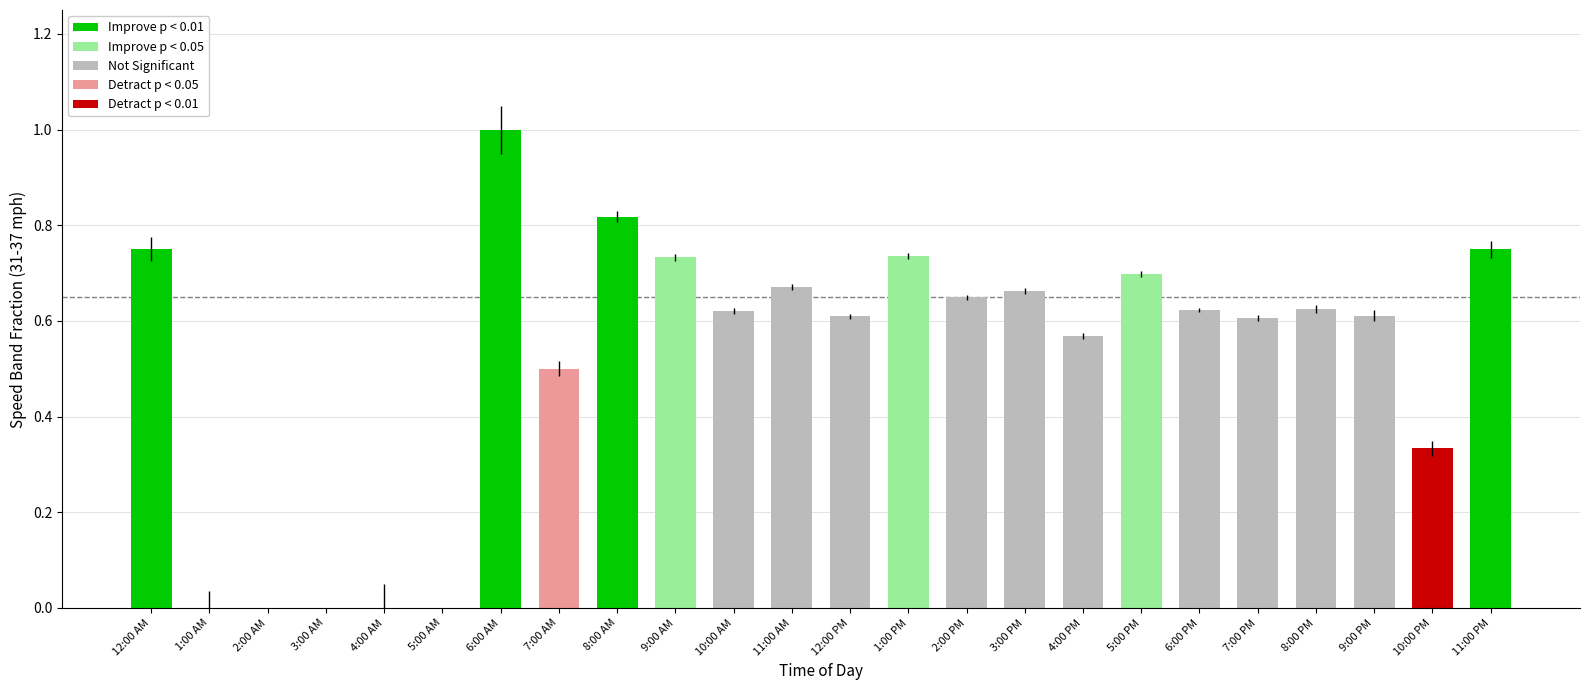

True or false: the data shows 0.6 at 6:00 AM.

False